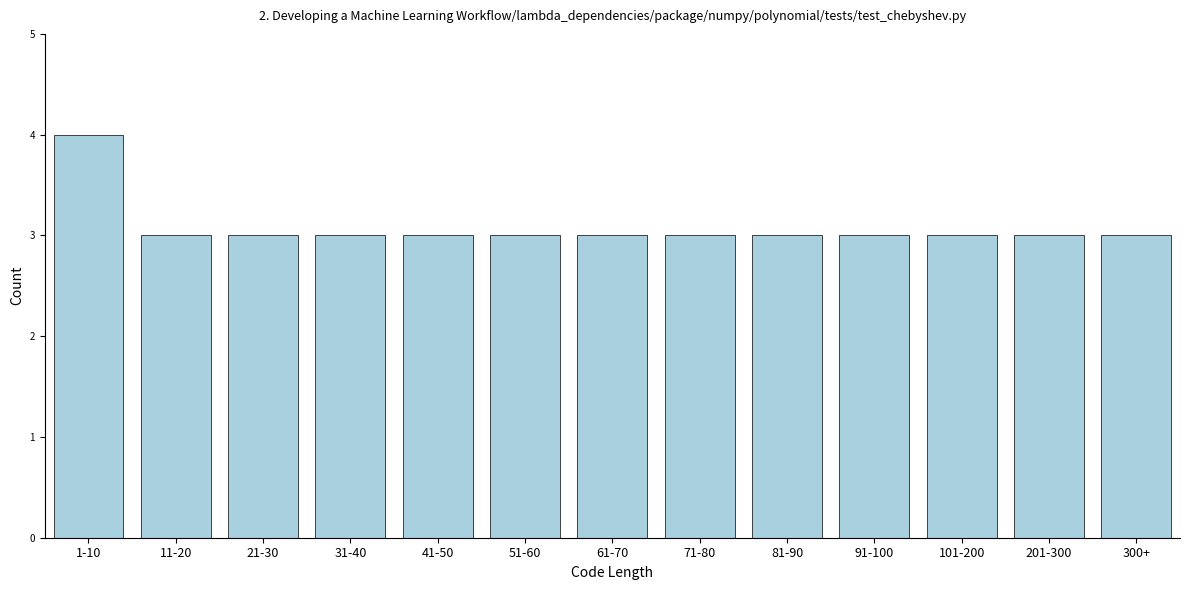

Reading left to right, list all the values displayed in this chart.

4	3	3	3	3	3	3	3	3	3	3	3	3